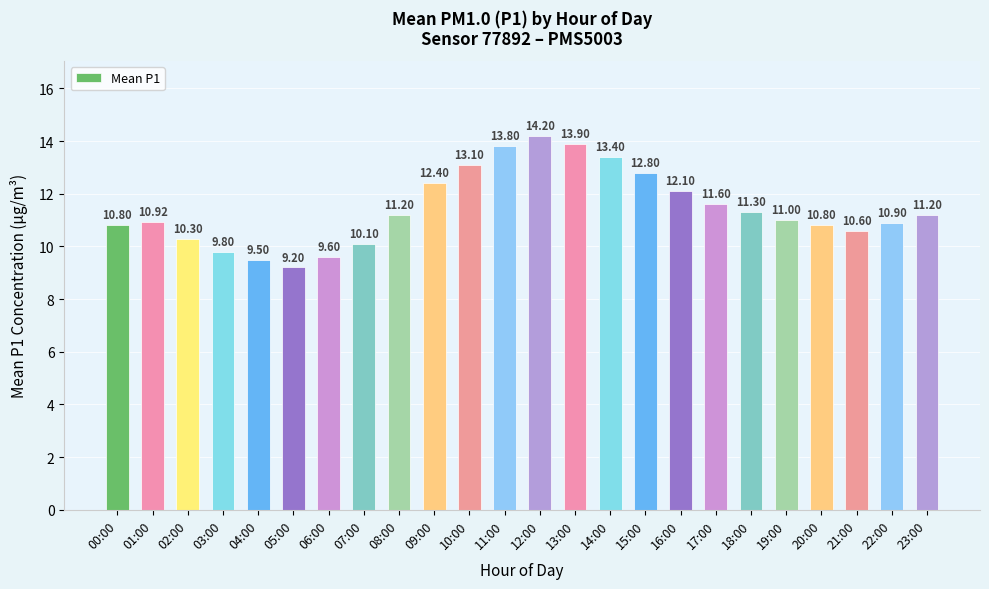

What is the value of the 1st bar from the left?

10.8